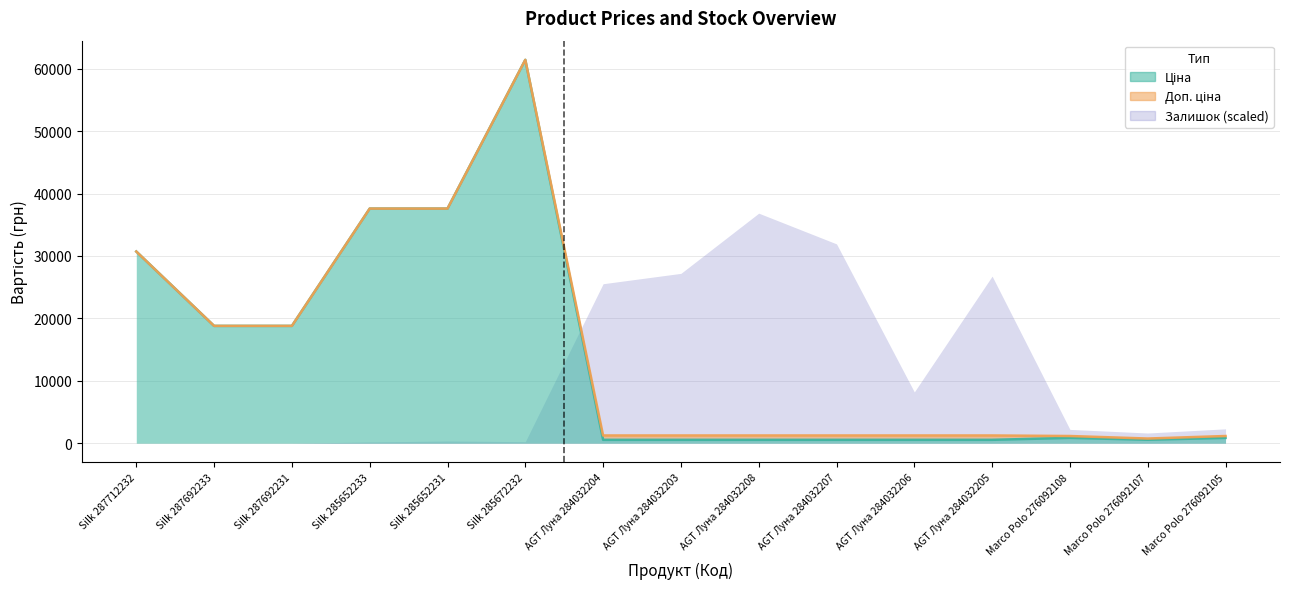

True or false: Доп. ціна has a value of 54612.2 at Silk 287712232.

False